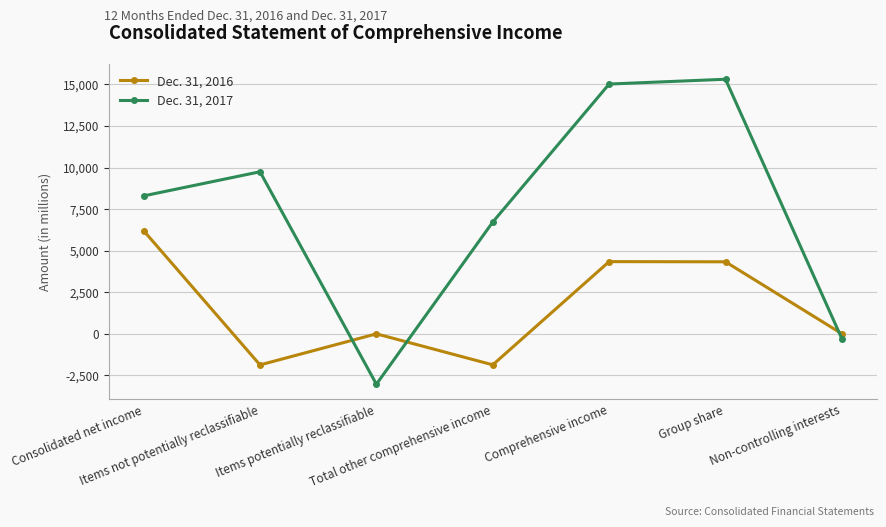

How many interior local valleys does the Dec. 31, 2016 series have?

2